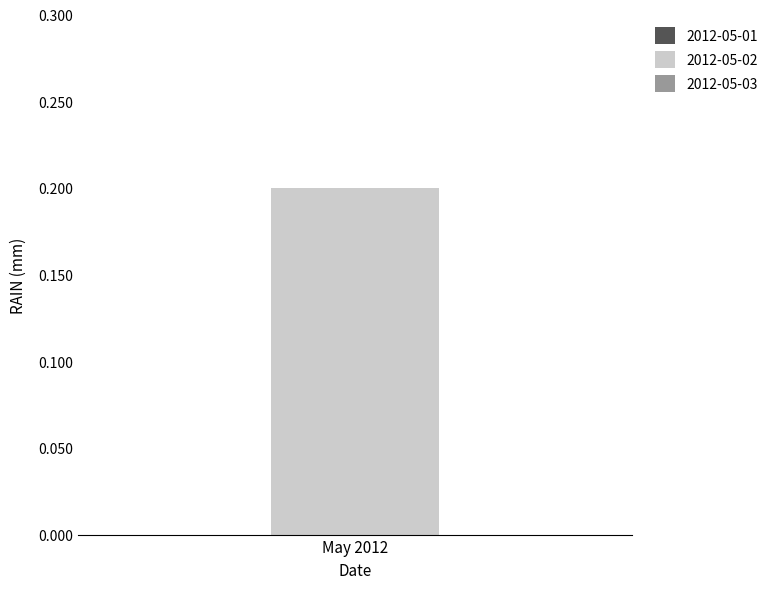

Which series has the largest total across all categories?

2012-05-02